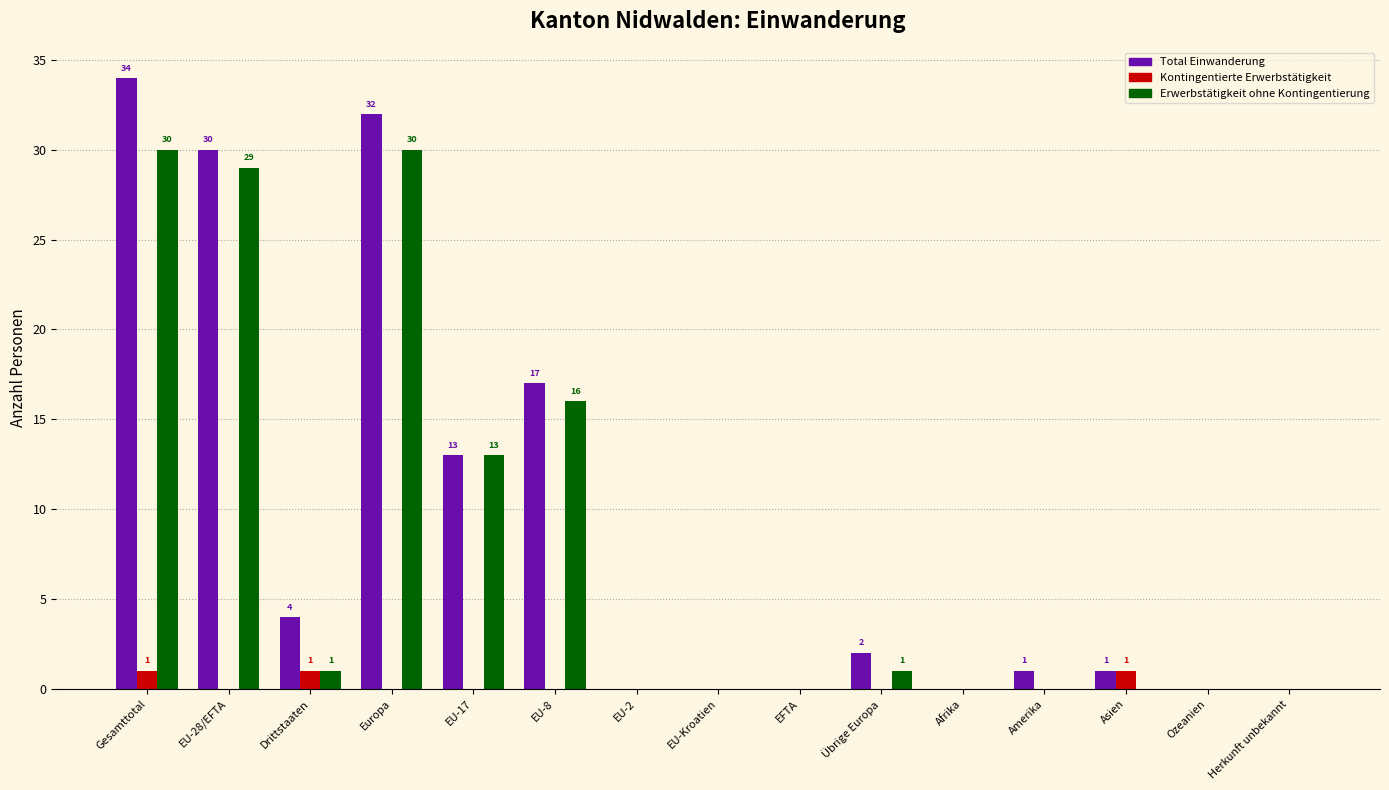

At which label is Erwerbstätigkeit ohne Kontingentierung closest to 15?

EU-8